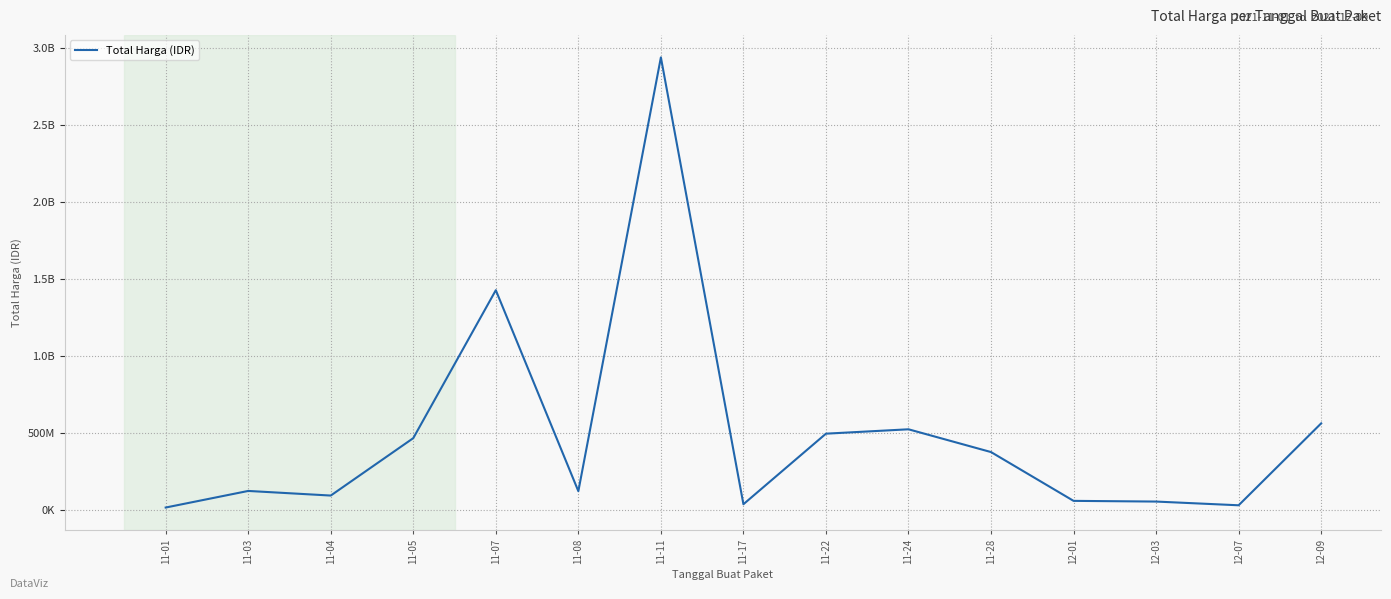

What is the difference between the maximum and minimum values?

2926574940